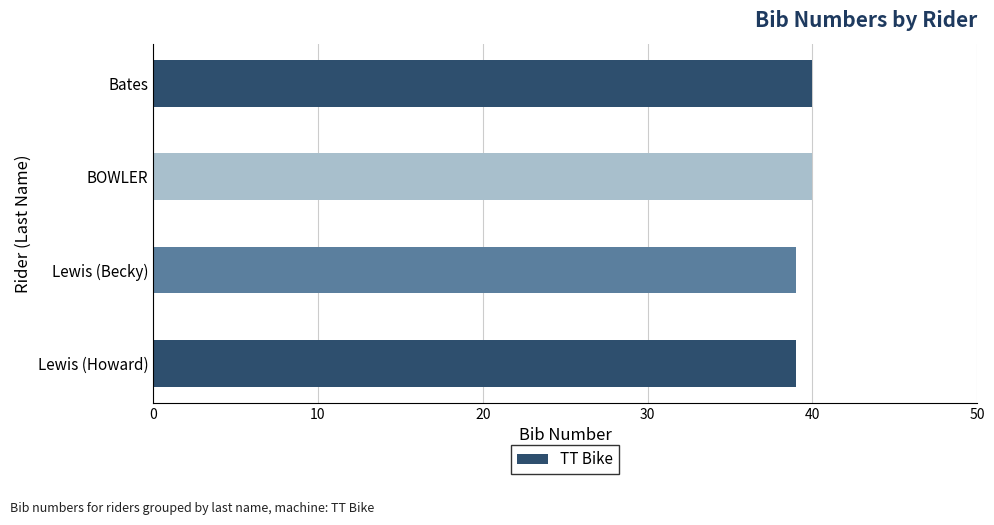

What is the change in value from Lewis (Howard) to BOWLER?

+1